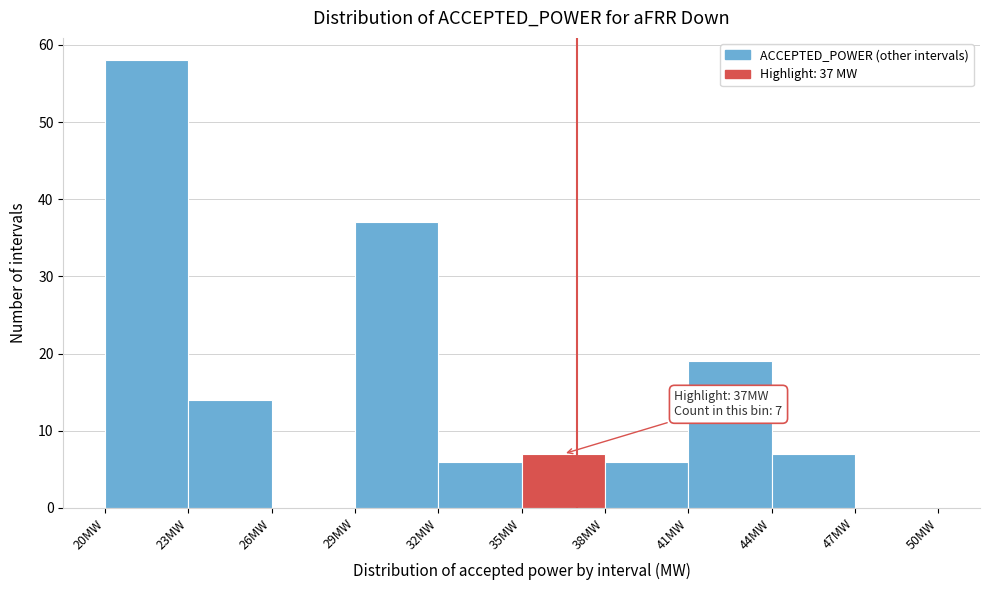

Which range on the x-axis has the tallest bar?

20 to 23